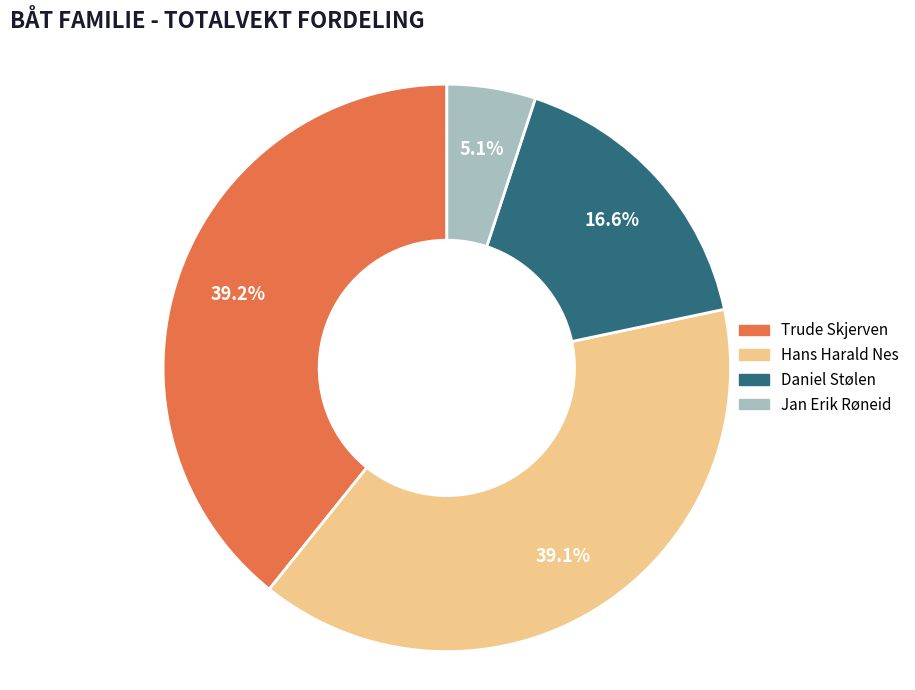

How many segments does this pie chart have?

4